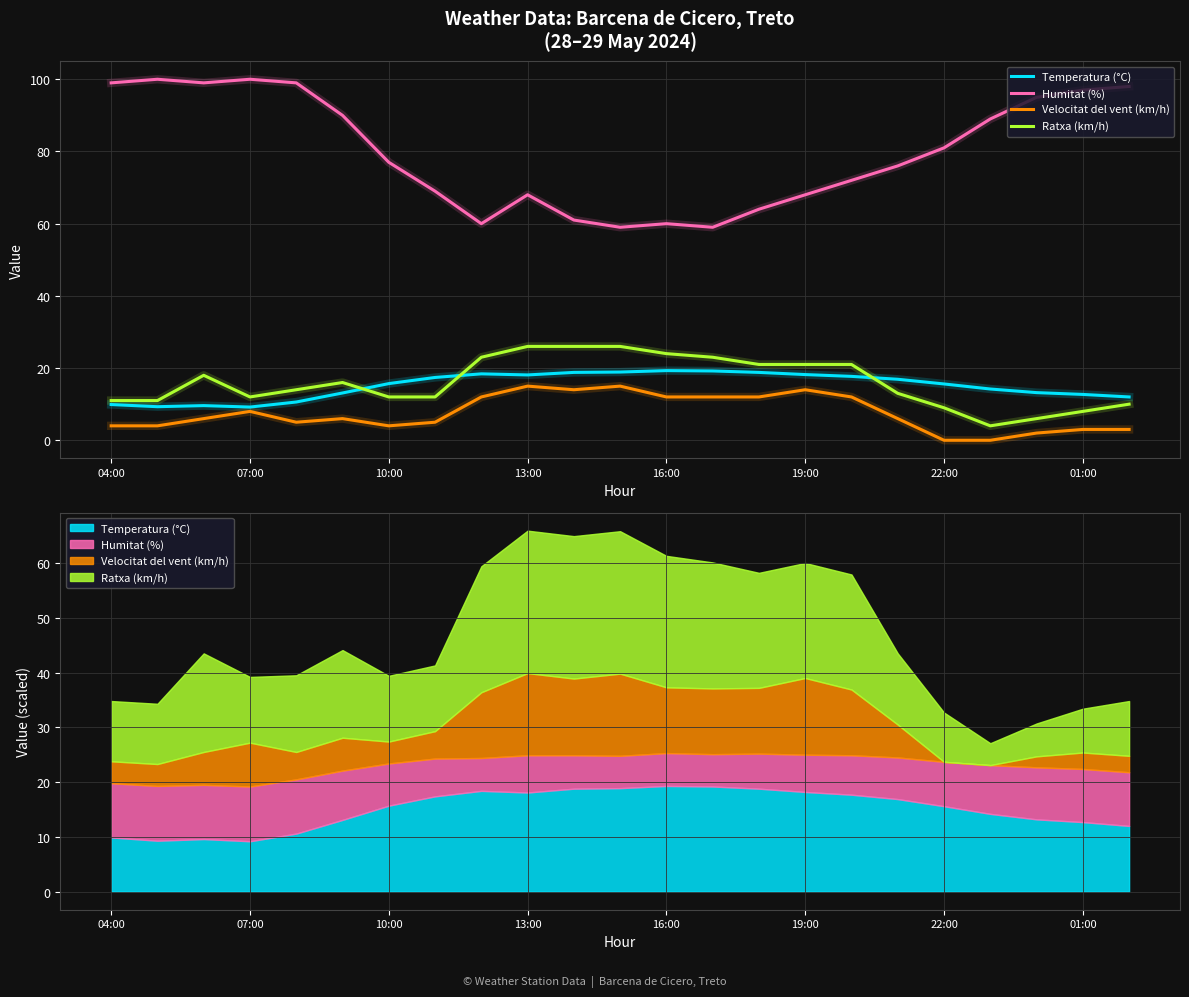

Which series has the widest spread of values?

Humitat (%)